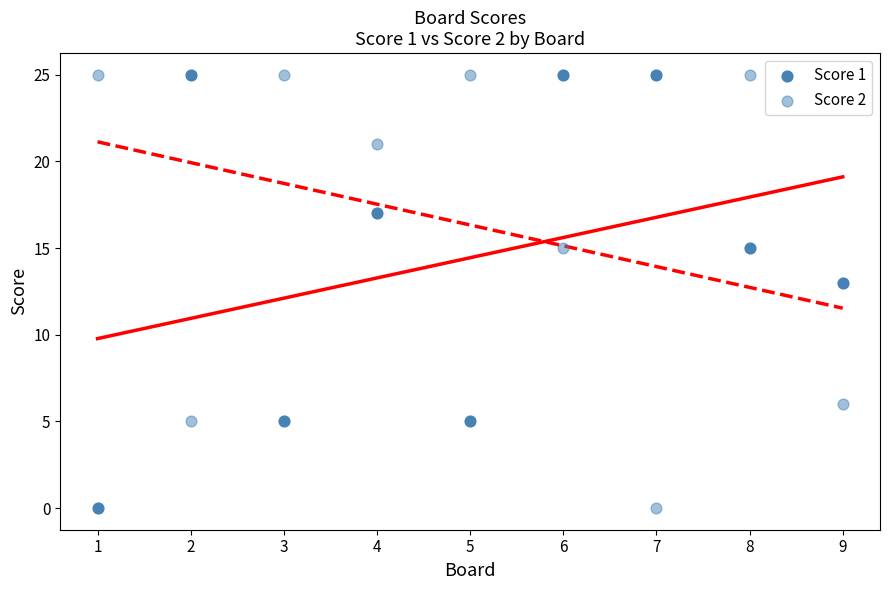

How many points are shown in the scatter plot?

18